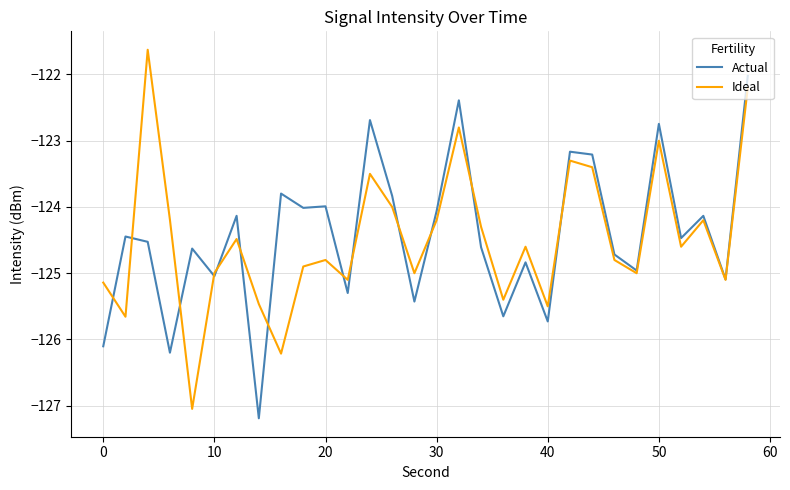

After their last crossing, which series has the higher values: Ideal or Actual?

Actual